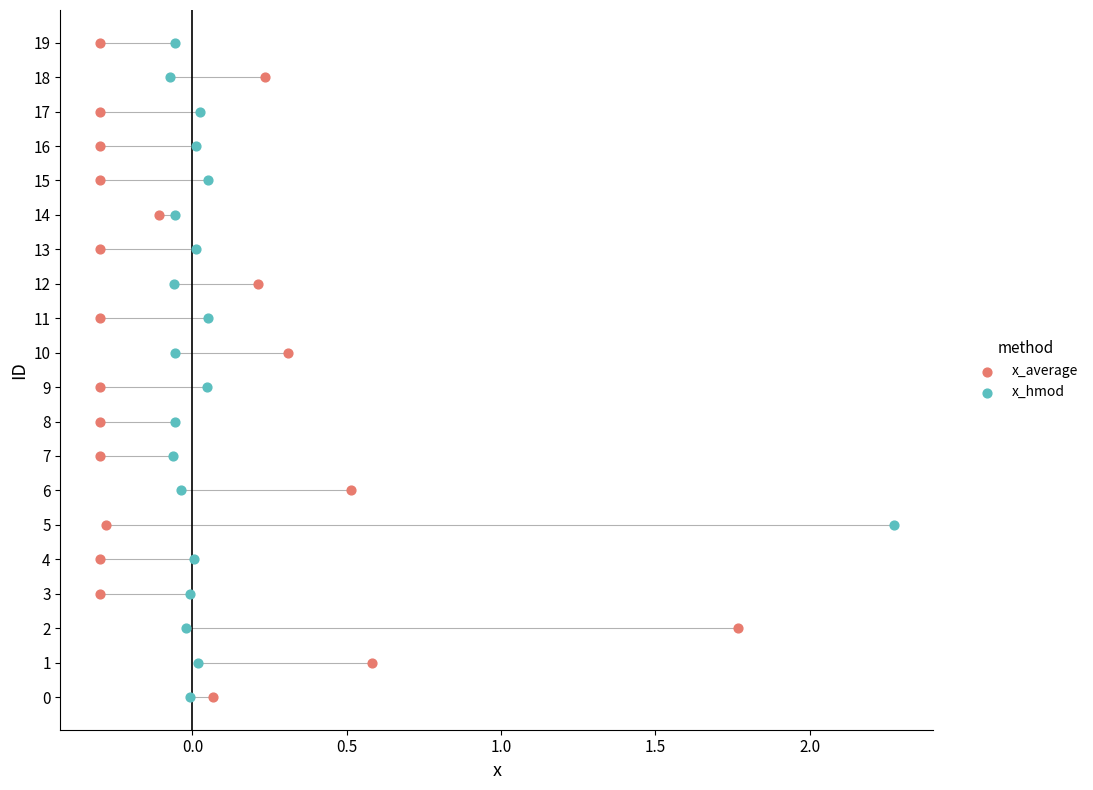

What are all the series names shown in the legend?

x_average, x_hmod